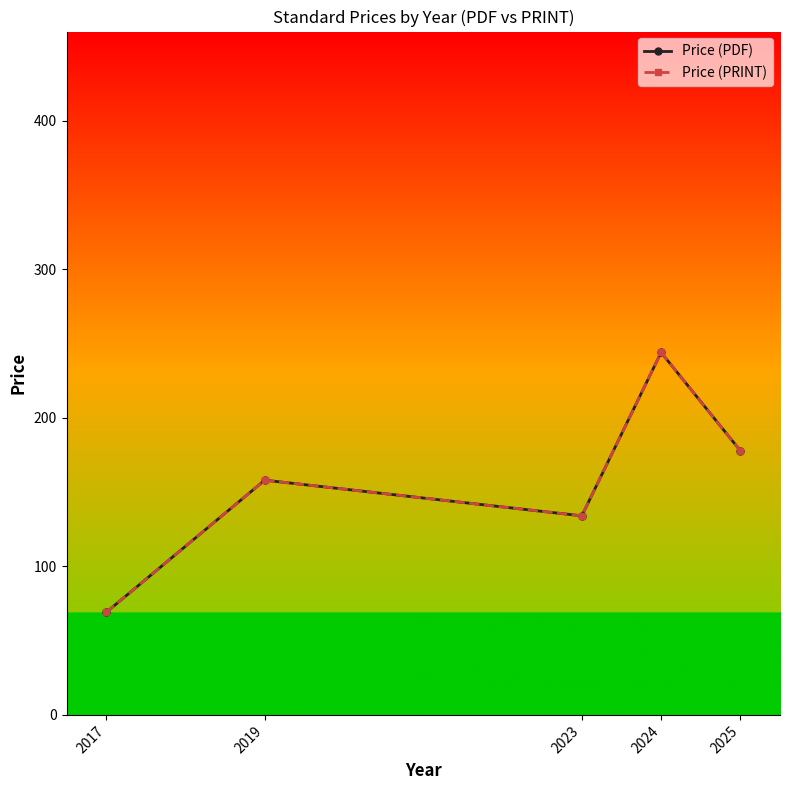

How many interior local peaks does the Price (PDF) series have?

2